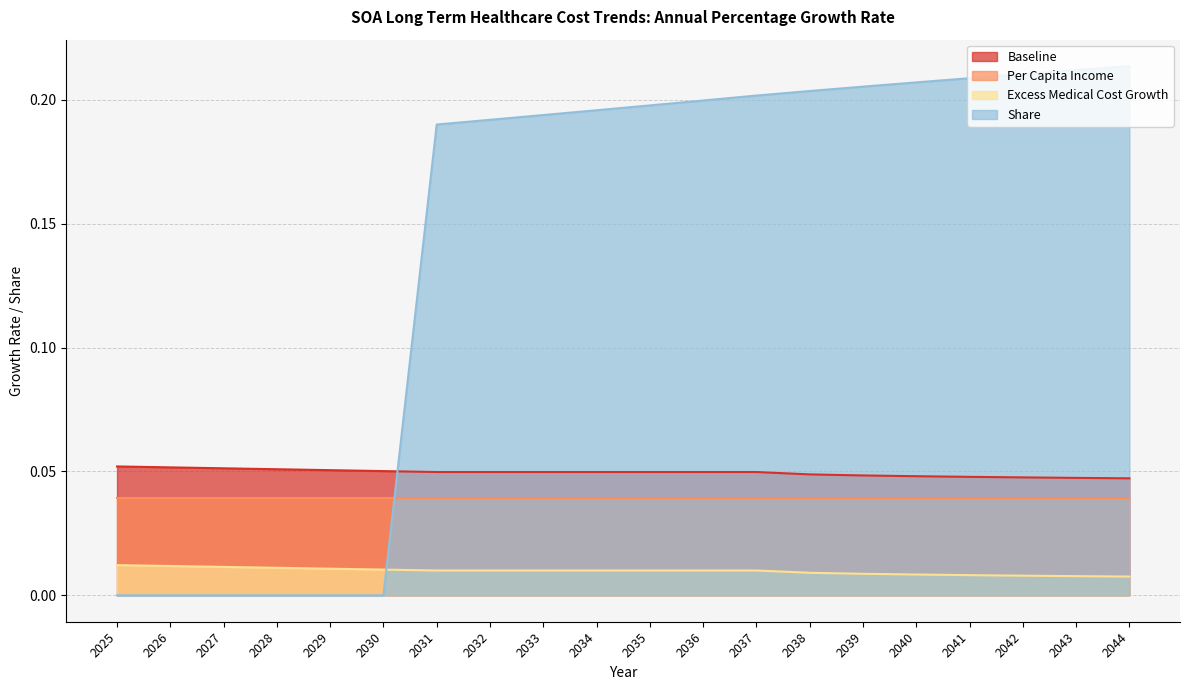

What is the approximate value of Share at 2037?

0.2